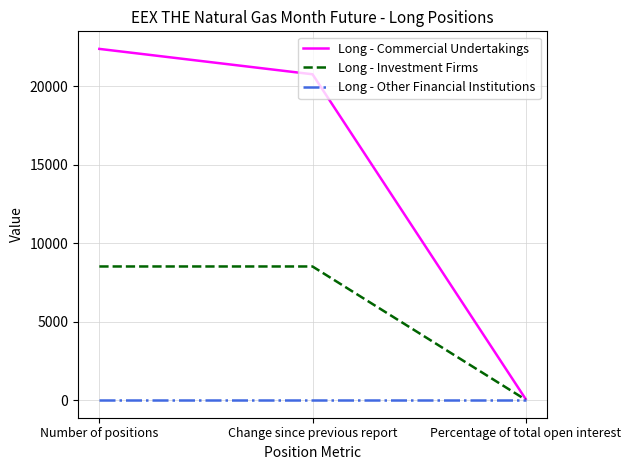

Rank the series by their maximum value, from highest to lowest.

Long - Commercial Undertakings, Long - Investment Firms, Long - Other Financial Institutions